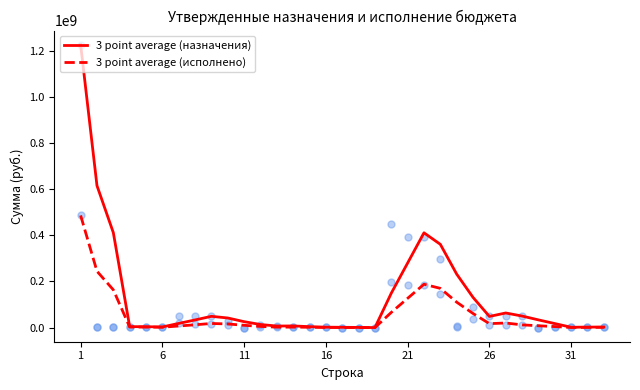

At how many categories does at least one series exceed 415878212?

2